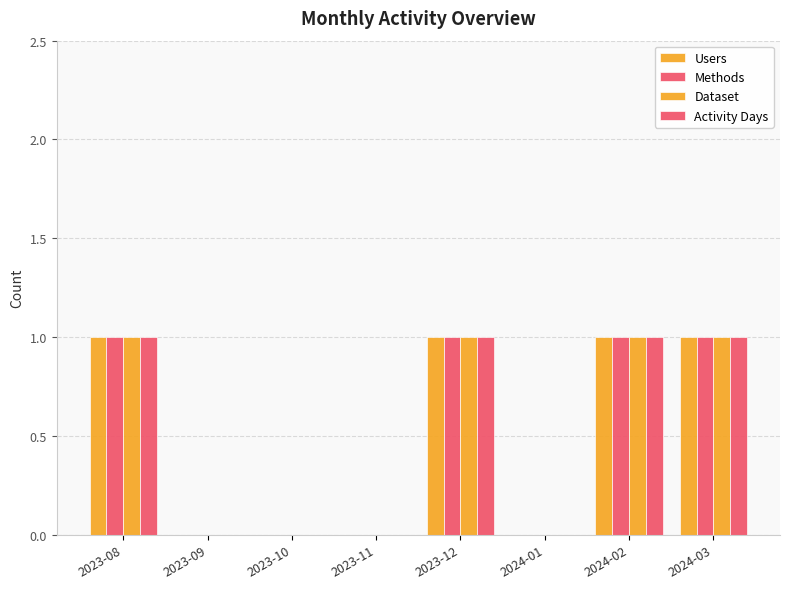

How many categories are shown in the chart?

8